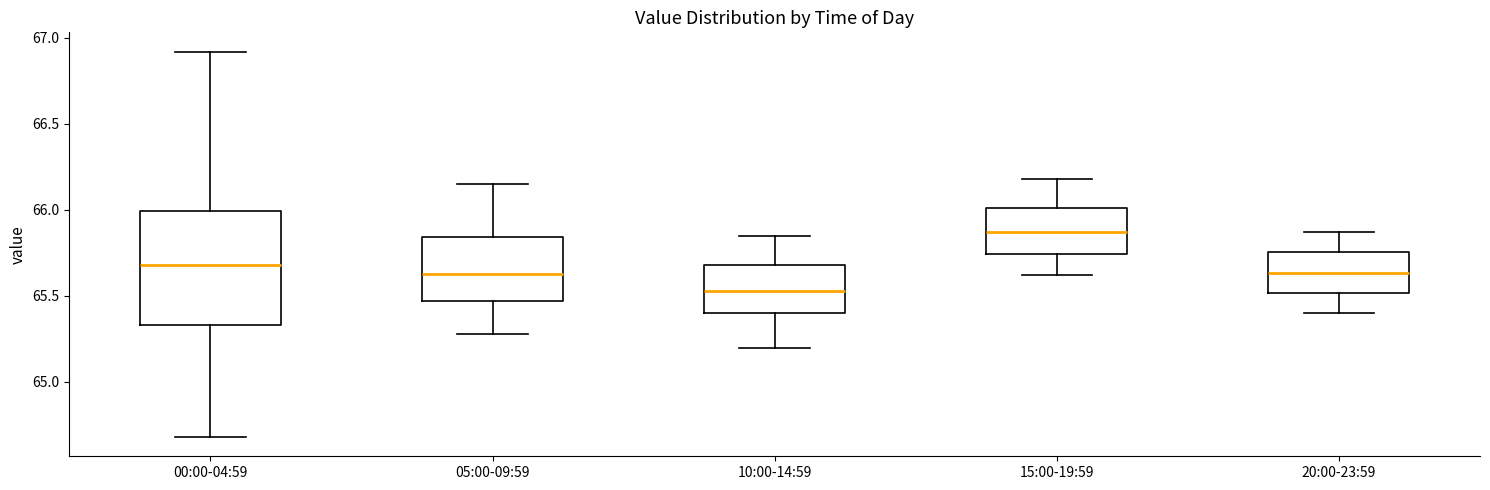

Where does the upper whisker of the box for 15:00-19:59 end on the y-axis? The values are not printed on the chart, so give them approximately, as read against the axis.

66.20